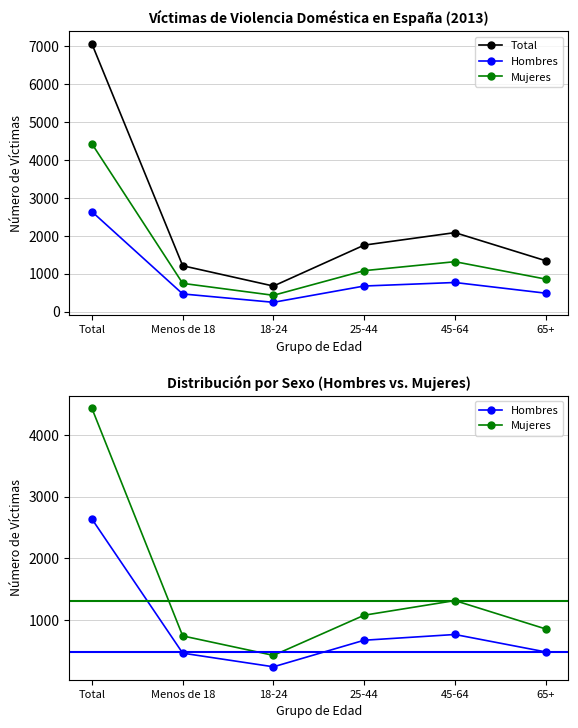

How many distinct data groups are displayed?

3